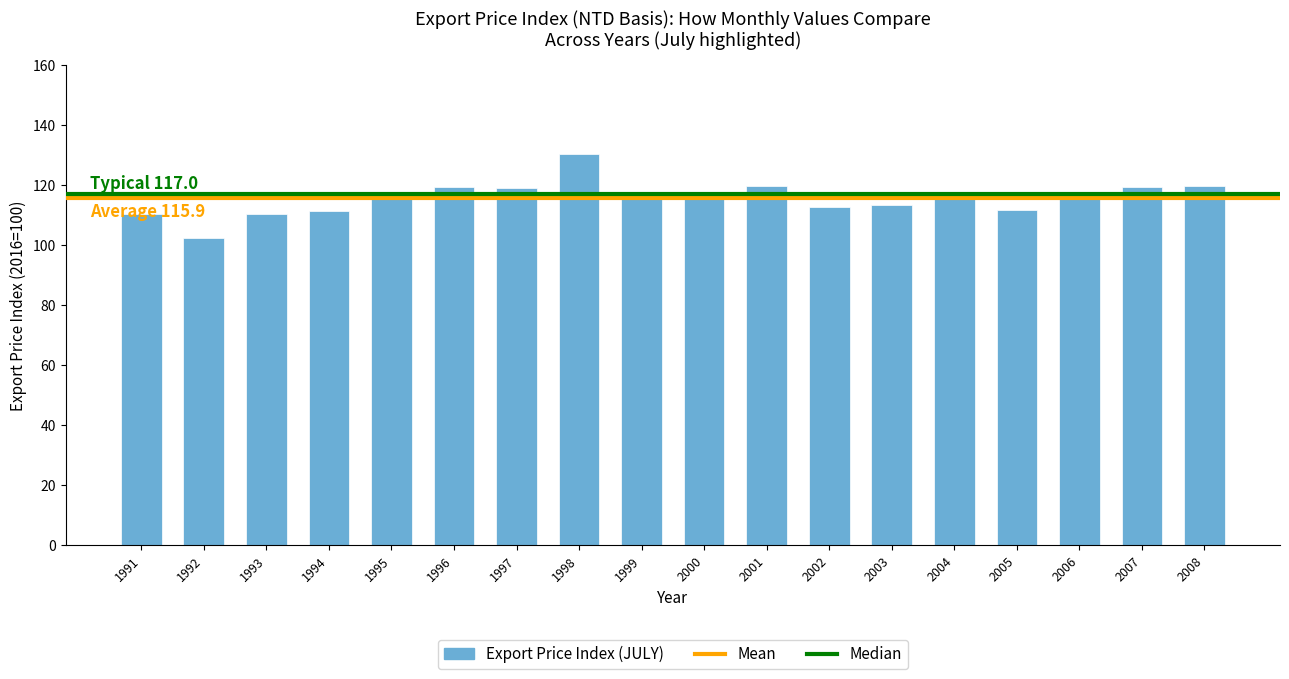

The value at 1993 is 110.6. True or false?

True